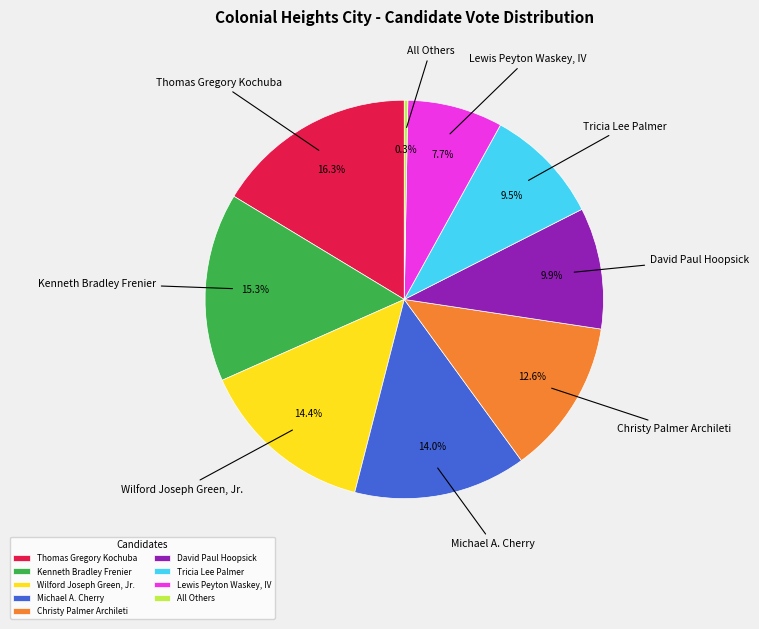

Is there any slice that represents more than half of the pie?

No